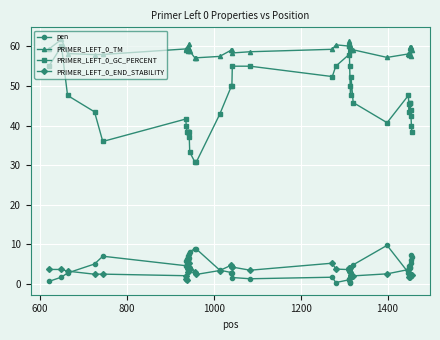

What is the minimum value for PRIMER_LEFT_0_GC_PERCENT?

30.8